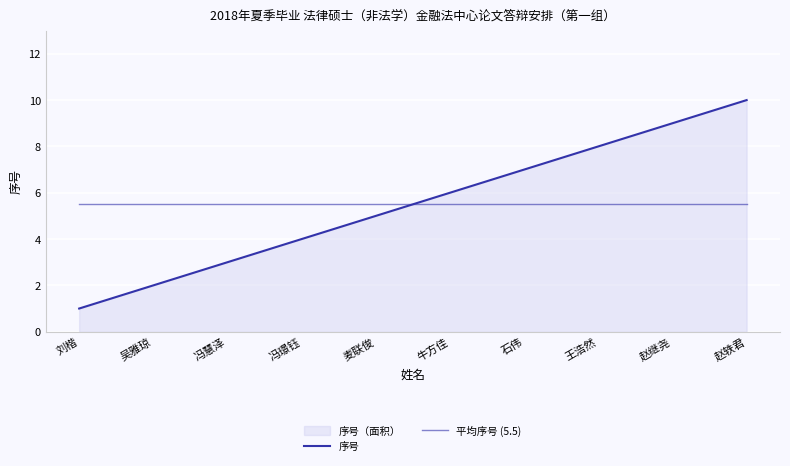

True or false: 序号 has more than 2 points higher than both neighbors.

False